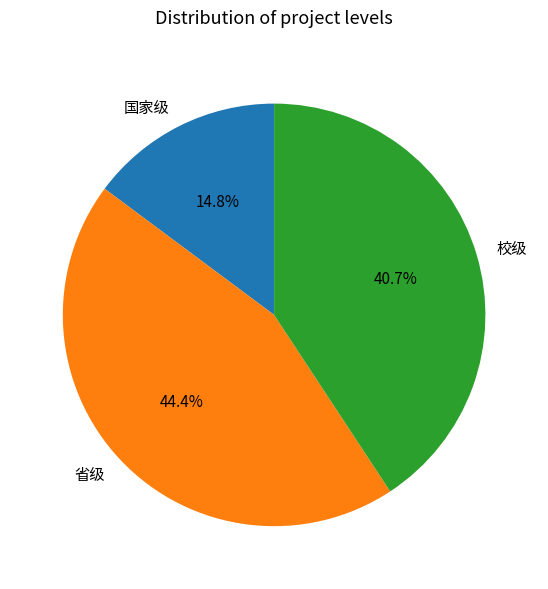

Is there a majority slice in this chart?

No